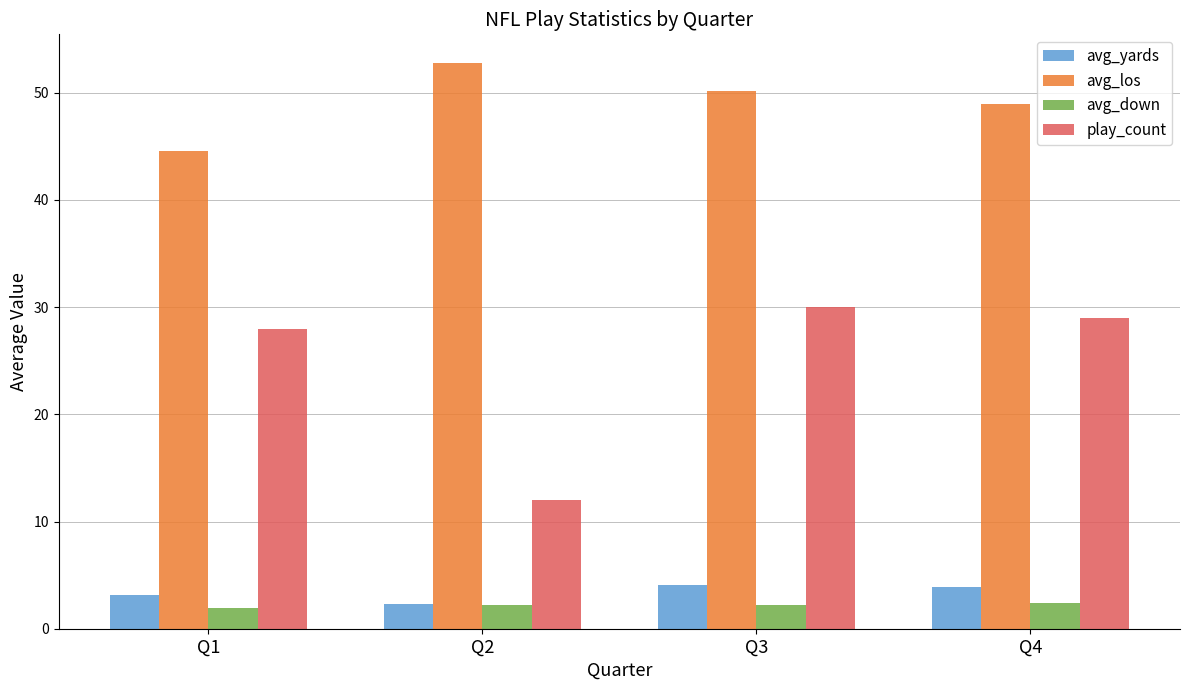

What is the difference between the avg_los values at Q3 and Q1?

5.6